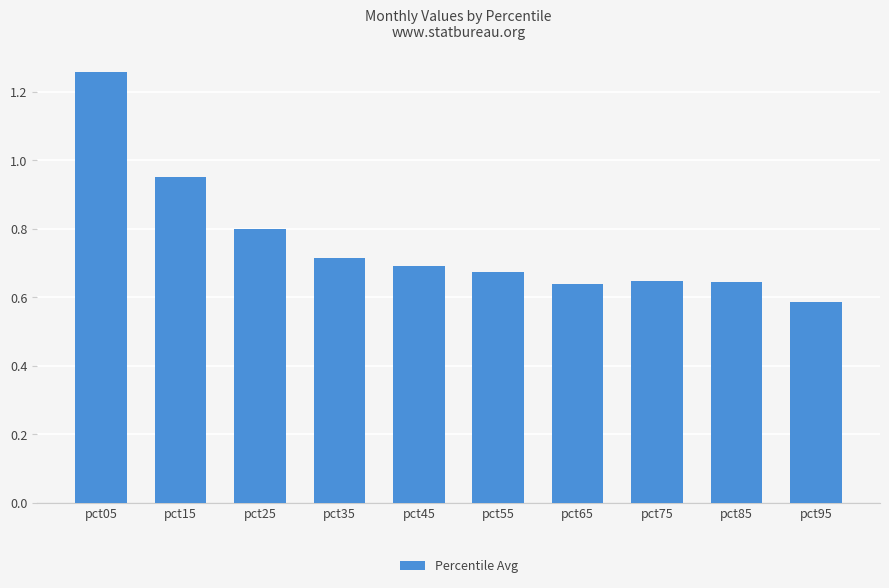

Where is the data nearest to the value 0?

pct95